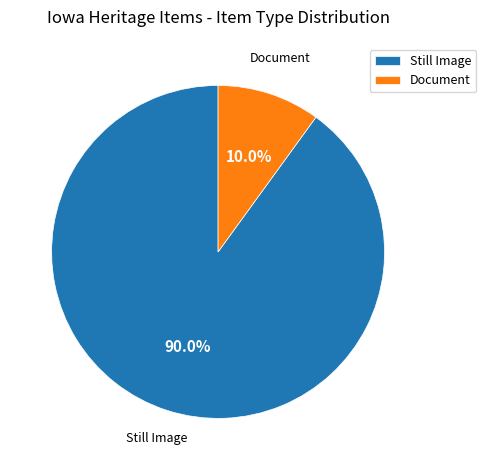

Which slice is the smallest?

Document